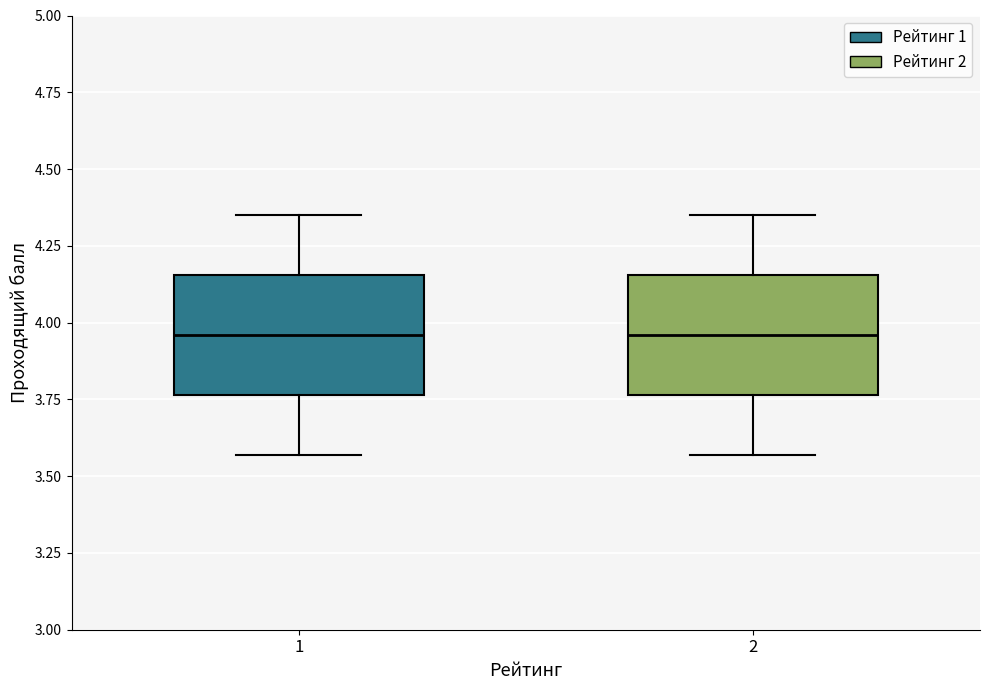

Where is the lower edge of the box at x = 1 on the y-axis? The values are not printed on the chart, so give them approximately, as read against the axis.

3.75